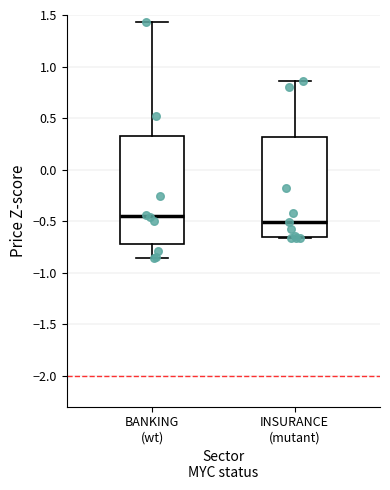

Where is the upper edge of the box for INSURANCE (mutant) on the y-axis? The values are not printed on the chart, so give them approximately, as read against the axis.

0.30